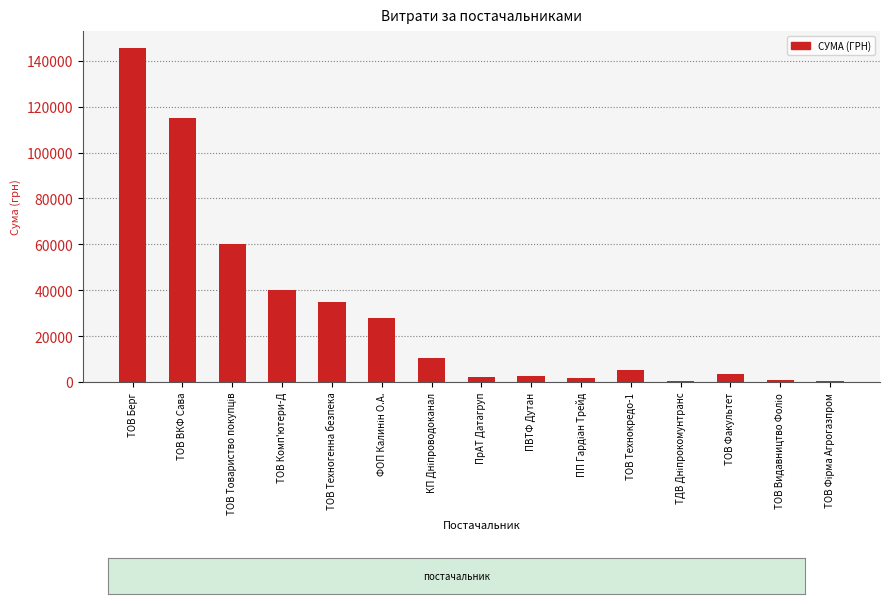

Where does the data first go above 5339?

ТОВ Берг